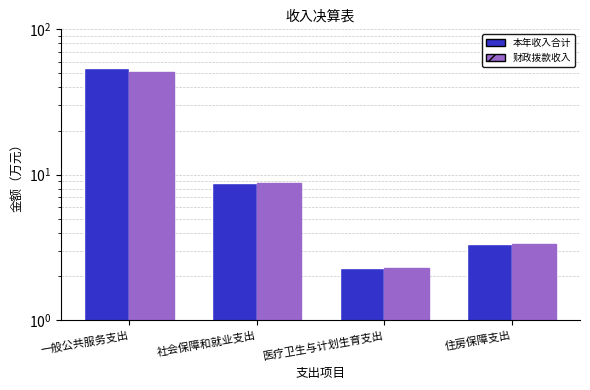

What is the sum of all 本年收入合计 values?

68.3